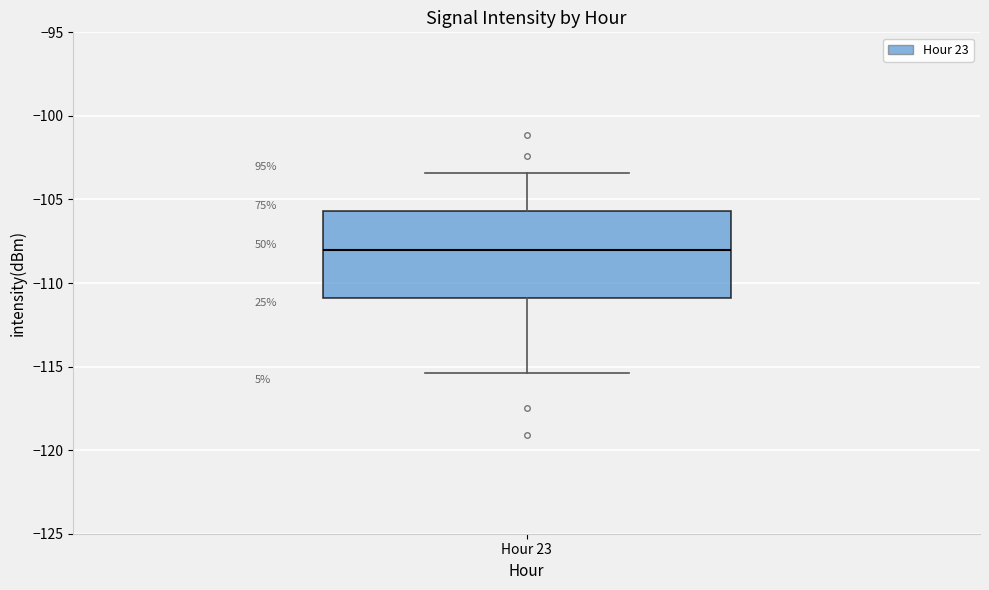

Where is the lower edge of the box for Hour 23 on the y-axis? The values are not printed on the chart, so give them approximately, as read against the axis.

-111.0